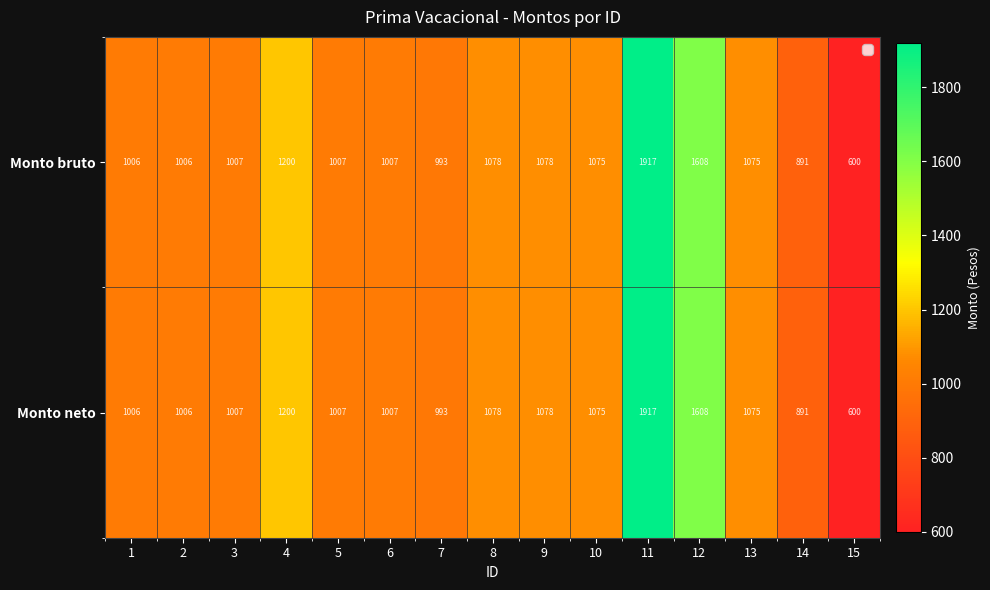

What is the difference between the Monto bruto values at 12 and 3?

601